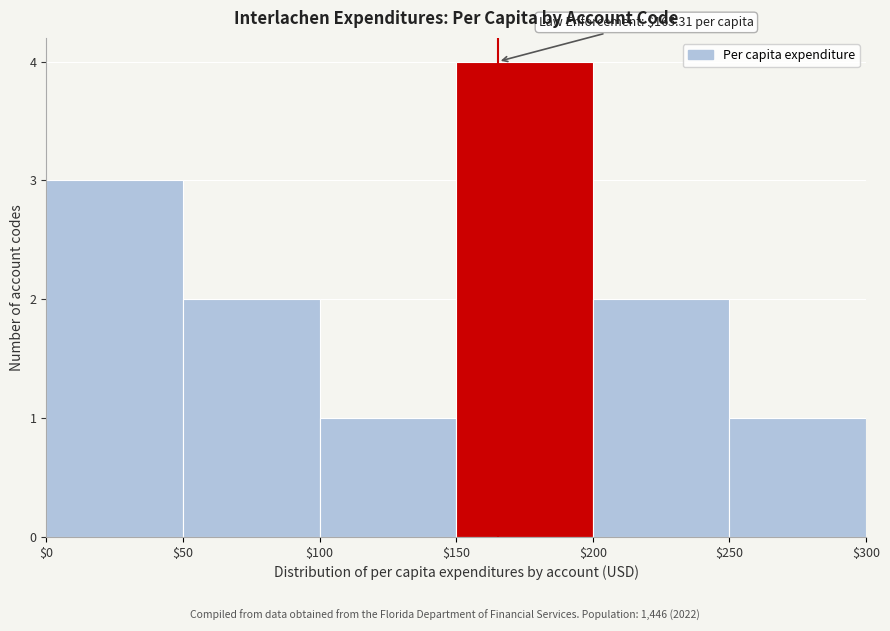

Which range on the x-axis has the tallest bar?

$150 to $200